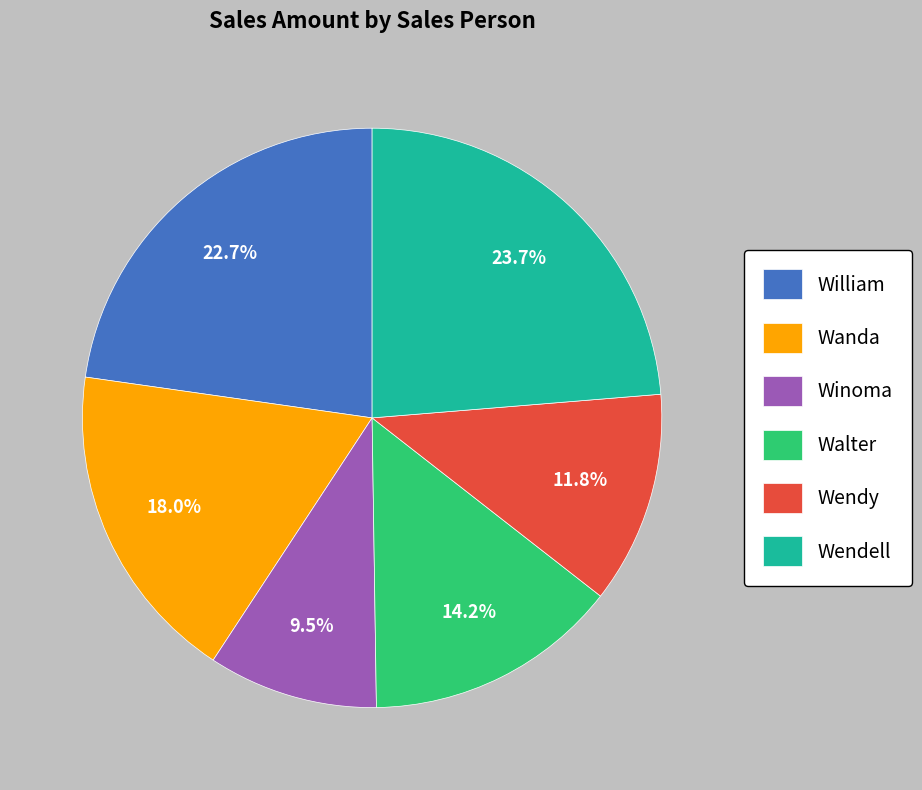

Is it true that Wendell is 36% of the pie?

False